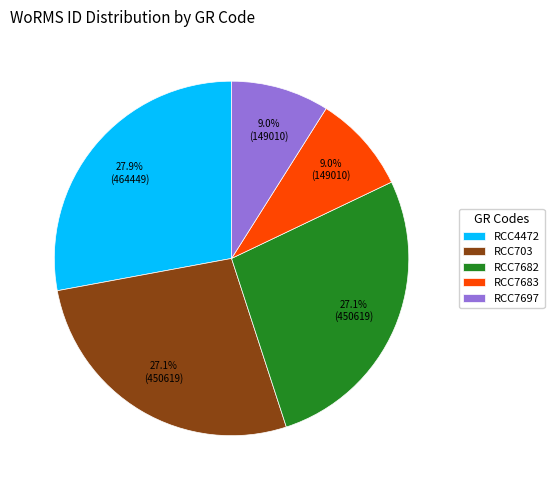

How many slices are in this pie chart?

5